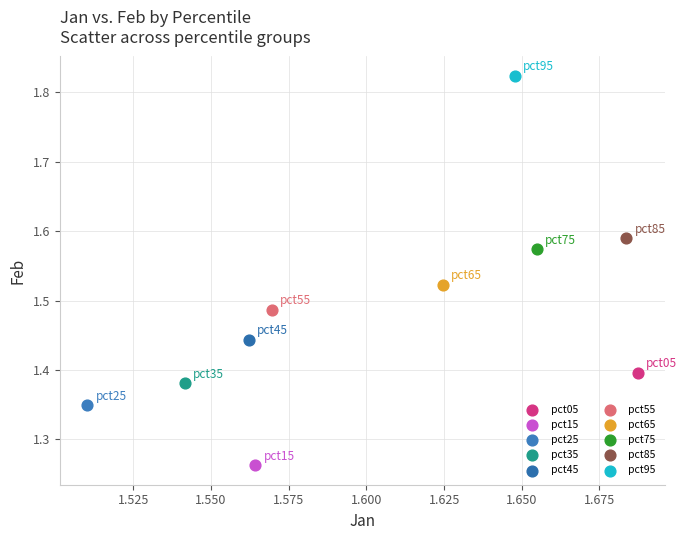

What are all the series names shown in the legend?

pct05, pct15, pct25, pct35, pct45, pct55, pct65, pct75, pct85, pct95